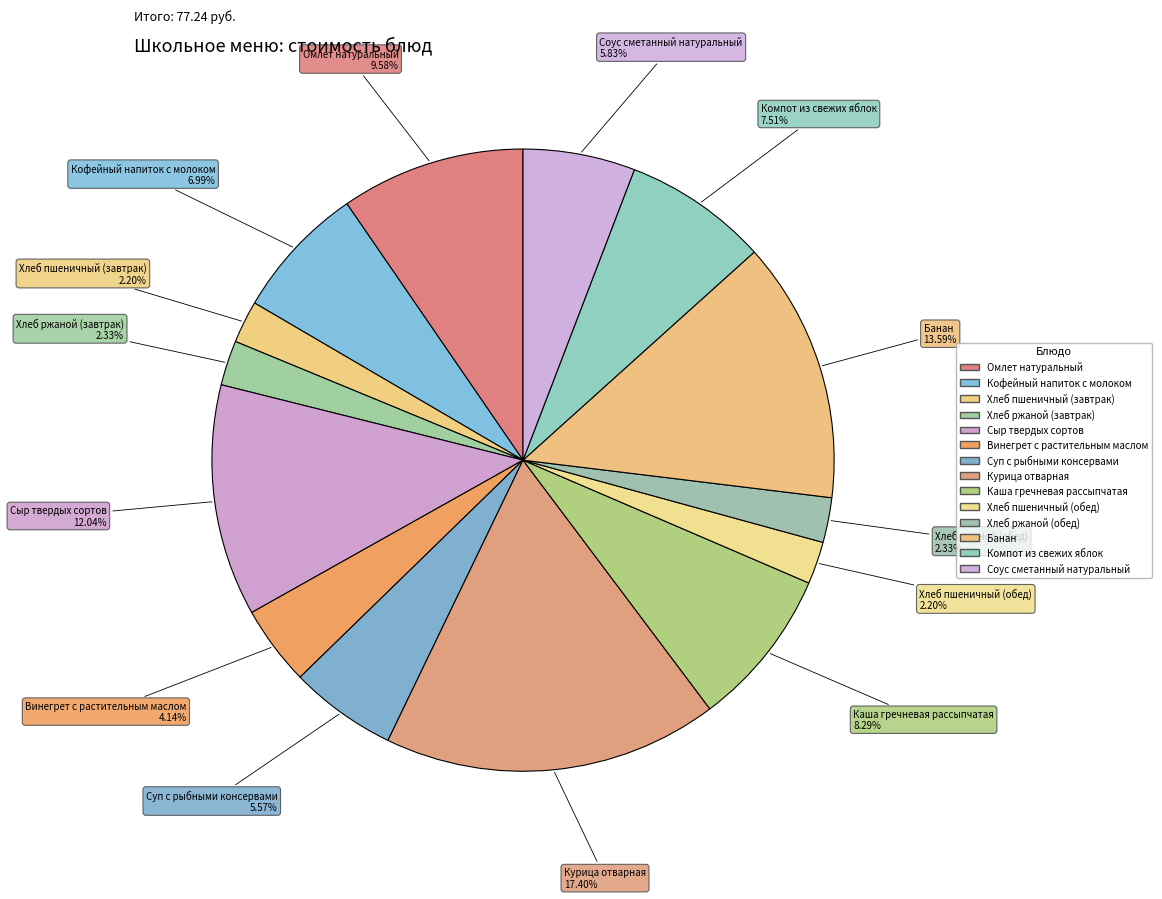

Which category has the biggest portion of the pie?

Курица отварная